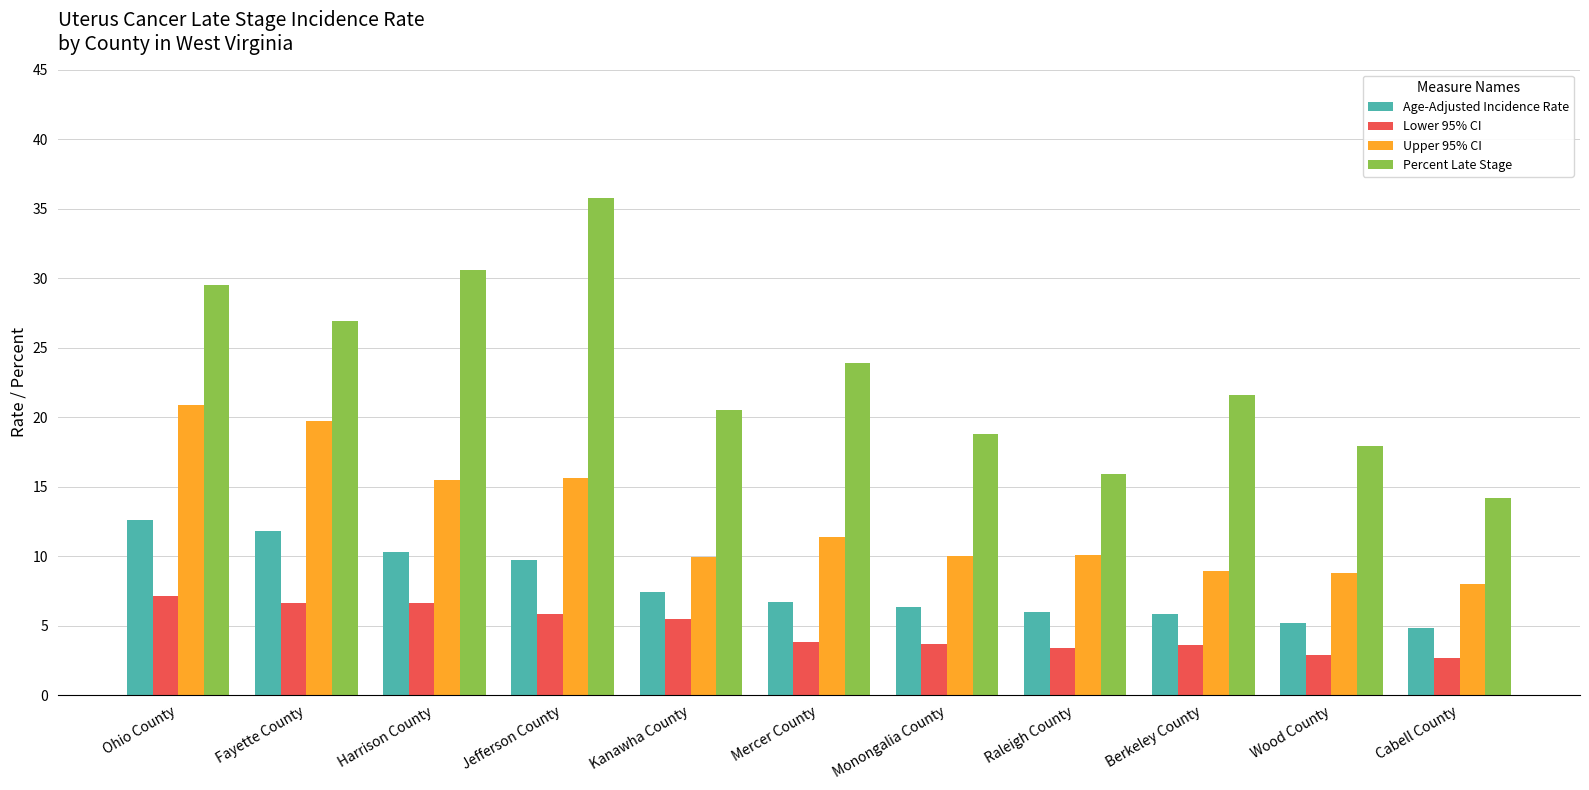

Between Jefferson County and Monongalia County, which series saw the biggest shift?

Percent Late Stage